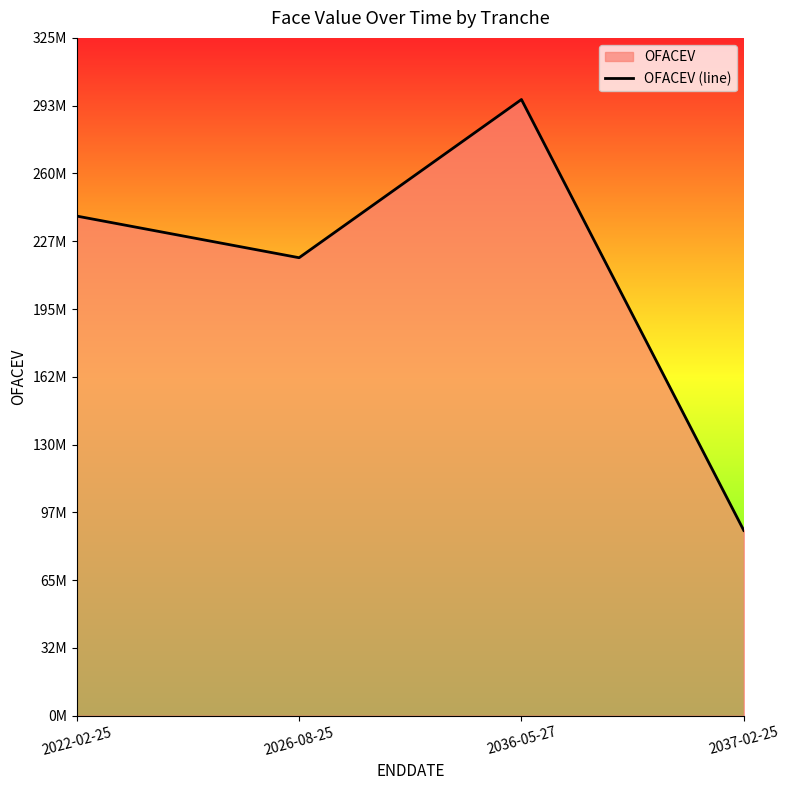

Rank the categories by value from lowest to highest.

2037-02-25, 2026-08-25, 2022-02-25, 2036-05-27